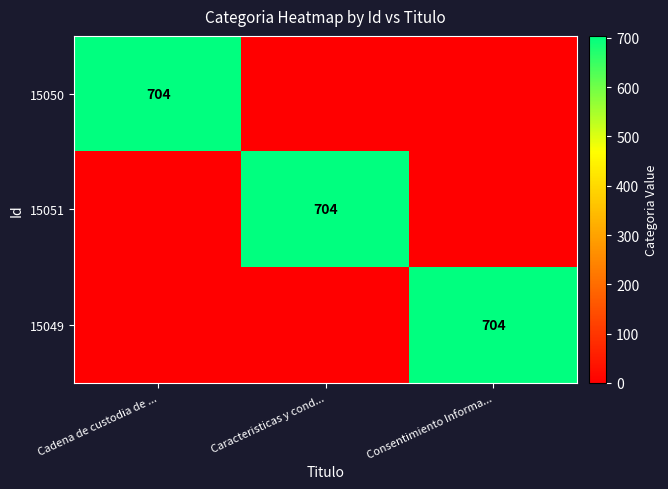

The 15049 series shows 704 at Consentimiento Informa.... True or false?

True